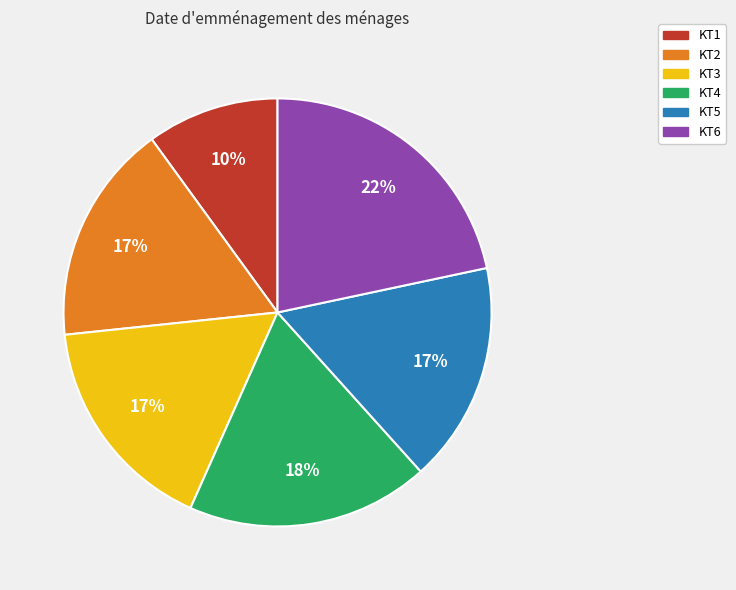

Which slice is the largest?

KT6